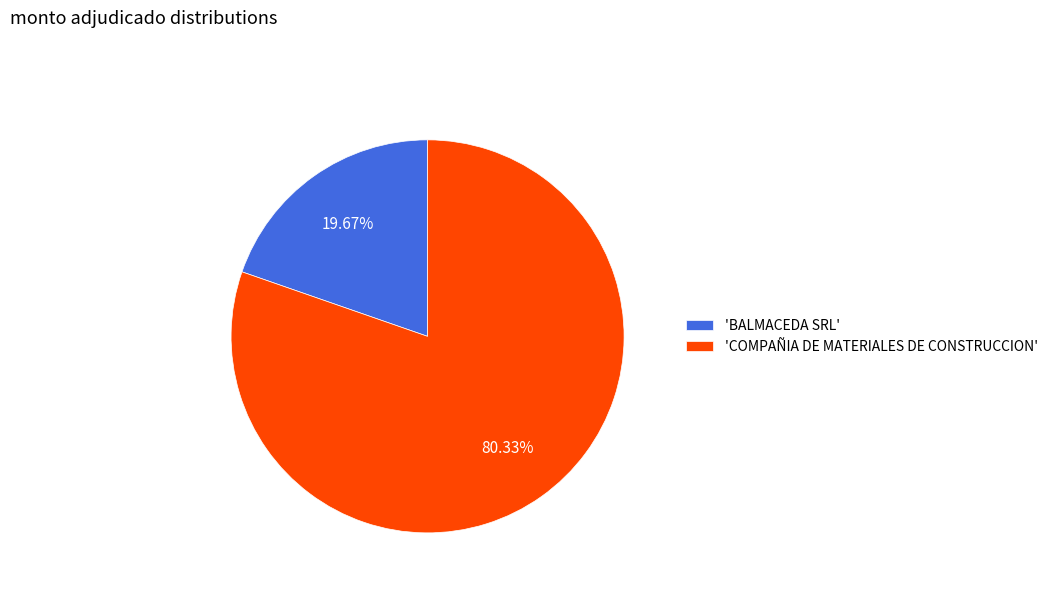

Do 'BALMACEDA SRL' and 'COMPAÑIA DE MATERIALES DE CONSTRUCCION' together represent more than half of the pie?

Yes